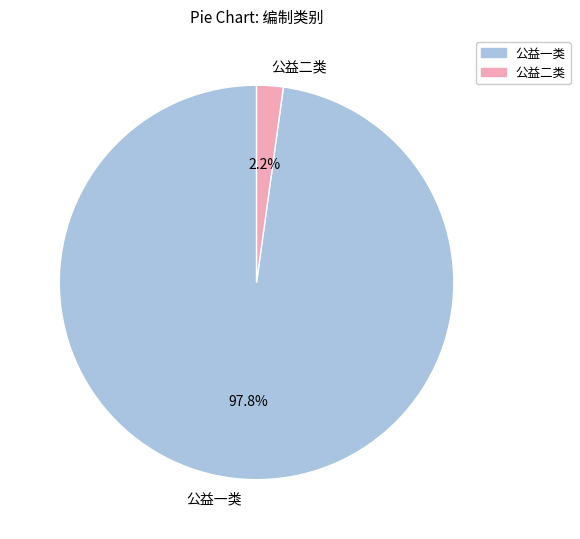

Which slice is the largest?

公益一类